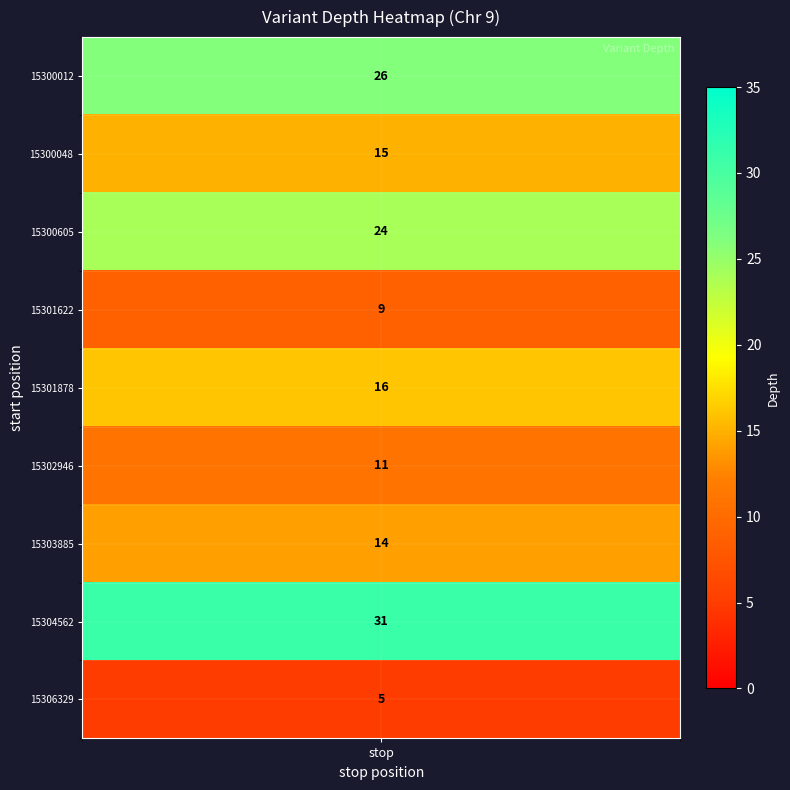

How many series are shown in this chart?

1